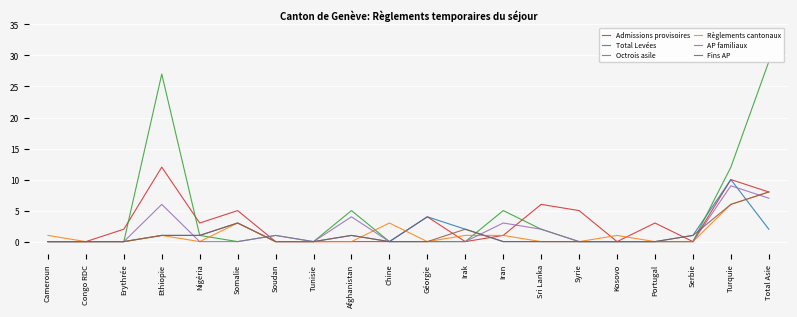

Reading left to right, list all the values displayed in this chart.

Admissions provisoires: Cameroun=0	Congo RDC=0	Erythrée=2	Ethiopie=12	Nigéria=3	Somalie=5	Soudan=0	Tunisie=0	Afghanistan=0	Chine=0	Géorgie=4	Irak=0	Iran=1	Sri Lanka=6	Syrie=5	Kosovo=0	Portugal=3	Serbie=0	Turquie=10	Total Asie=8
Total Levées: Cameroun=0	Congo RDC=0	Erythrée=0	Ethiopie=1	Nigéria=1	Somalie=3	Soudan=0	Tunisie=0	Afghanistan=1	Chine=0	Géorgie=4	Irak=2	Iran=0	Sri Lanka=0	Syrie=0	Kosovo=0	Portugal=0	Serbie=1	Turquie=10	Total Asie=2
Octrois asile: Cameroun=0	Congo RDC=0	Erythrée=0	Ethiopie=27	Nigéria=1	Somalie=0	Soudan=1	Tunisie=0	Afghanistan=5	Chine=0	Géorgie=0	Irak=0	Iran=5	Sri Lanka=2	Syrie=0	Kosovo=0	Portugal=0	Serbie=0	Turquie=12	Total Asie=29
Règlements cantonaux: Cameroun=1	Congo RDC=0	Erythrée=0	Ethiopie=1	Nigéria=0	Somalie=3	Soudan=0	Tunisie=0	Afghanistan=0	Chine=3	Géorgie=0	Irak=1	Iran=1	Sri Lanka=0	Syrie=0	Kosovo=1	Portugal=0	Serbie=0	Turquie=6	Total Asie=8
AP familiaux: Cameroun=0	Congo RDC=0	Erythrée=0	Ethiopie=6	Nigéria=0	Somalie=0	Soudan=1	Tunisie=0	Afghanistan=4	Chine=0	Géorgie=0	Irak=0	Iran=3	Sri Lanka=2	Syrie=0	Kosovo=0	Portugal=0	Serbie=0	Turquie=9	Total Asie=7
Fins AP: Cameroun=0	Congo RDC=0	Erythrée=0	Ethiopie=1	Nigéria=1	Somalie=3	Soudan=0	Tunisie=0	Afghanistan=1	Chine=0	Géorgie=0	Irak=2	Iran=0	Sri Lanka=0	Syrie=0	Kosovo=0	Portugal=0	Serbie=1	Turquie=6	Total Asie=8